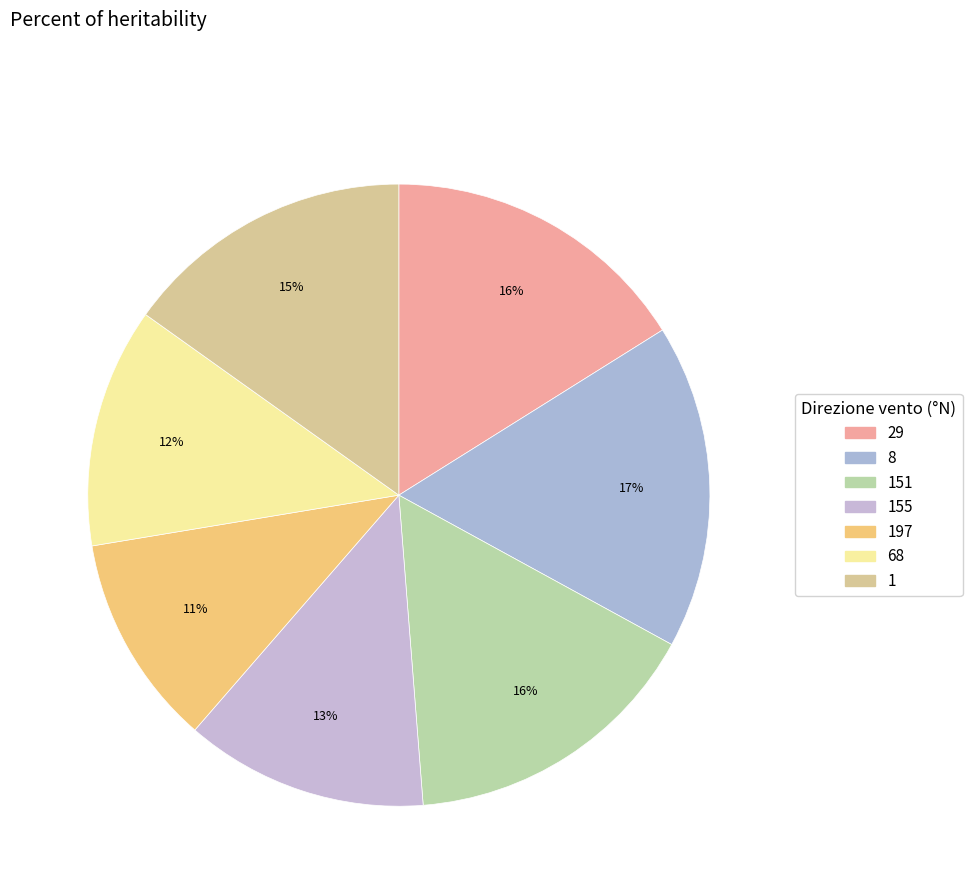

Rank the categories by value from lowest to highest.

197, 68, 155, 1, 151, 29, 8